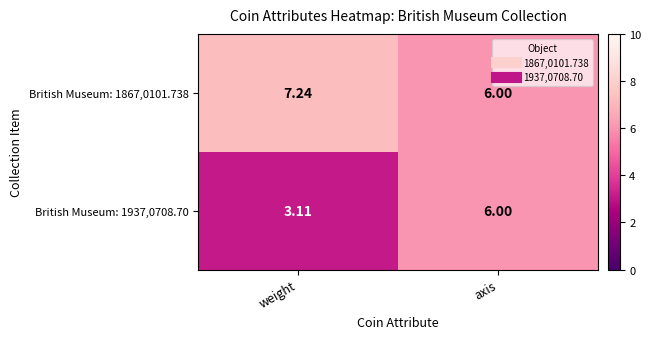

At which category is the sum across all series the highest?

axis